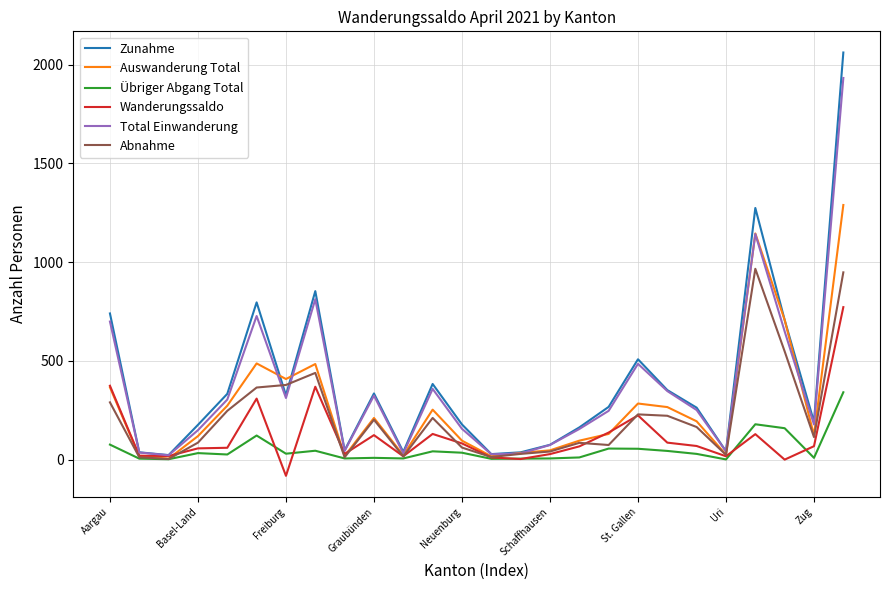

What are all the series names shown in the legend?

Zunahme, Auswanderung Total, Übriger Abgang Total, Wanderungssaldo, Total Einwanderung, Abnahme